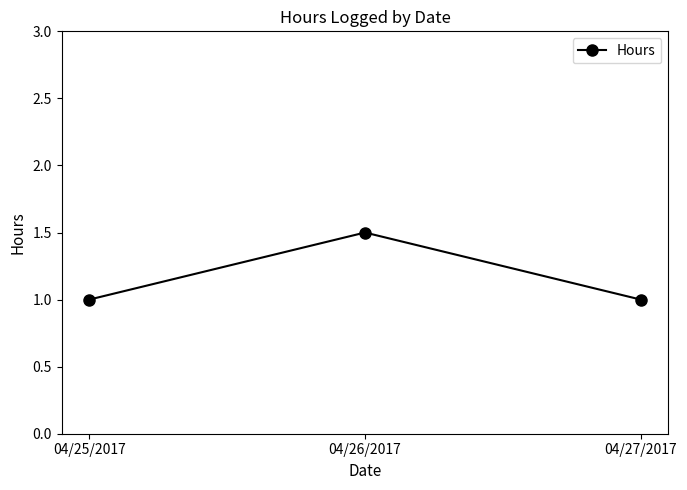

What is the maximum value shown in the chart?

1.5